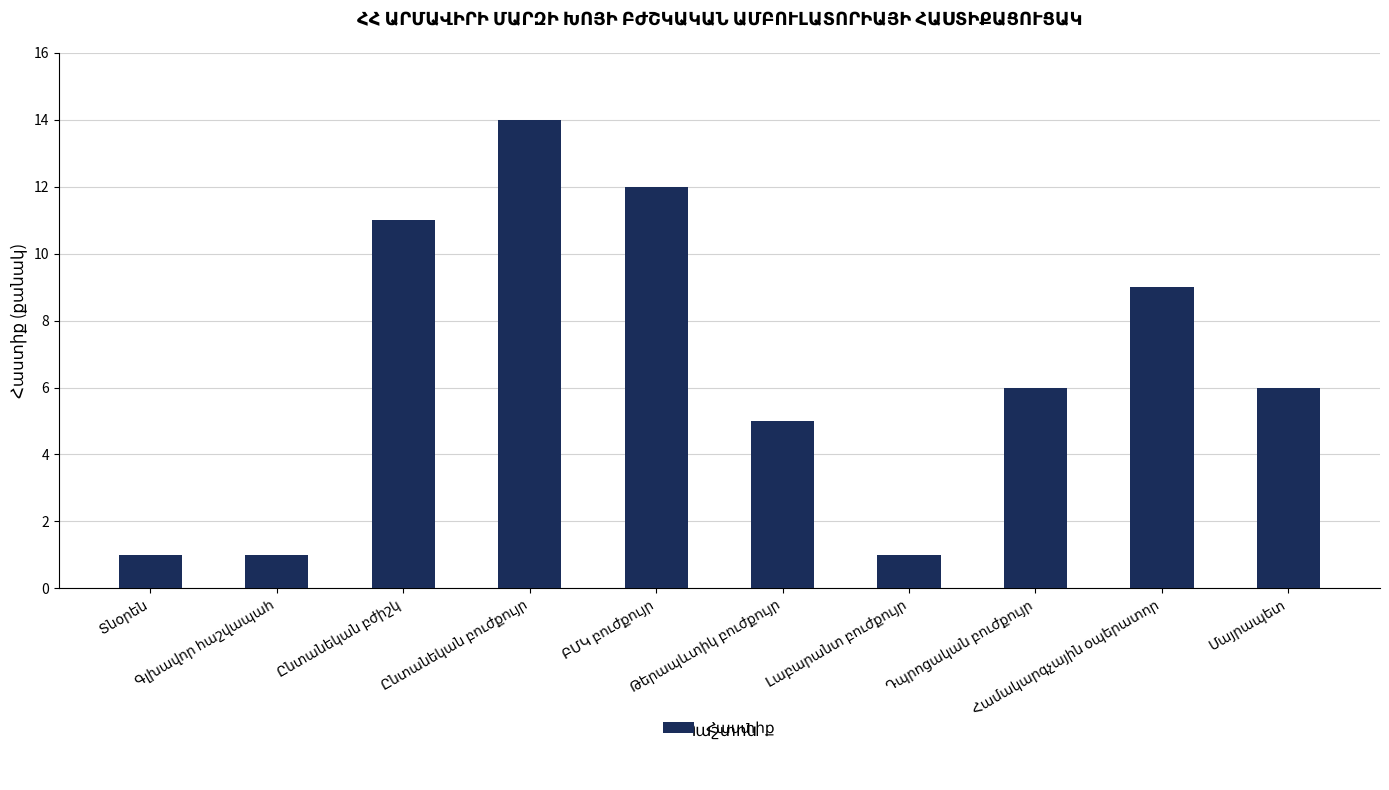

What is the maximum value shown in the chart?

14